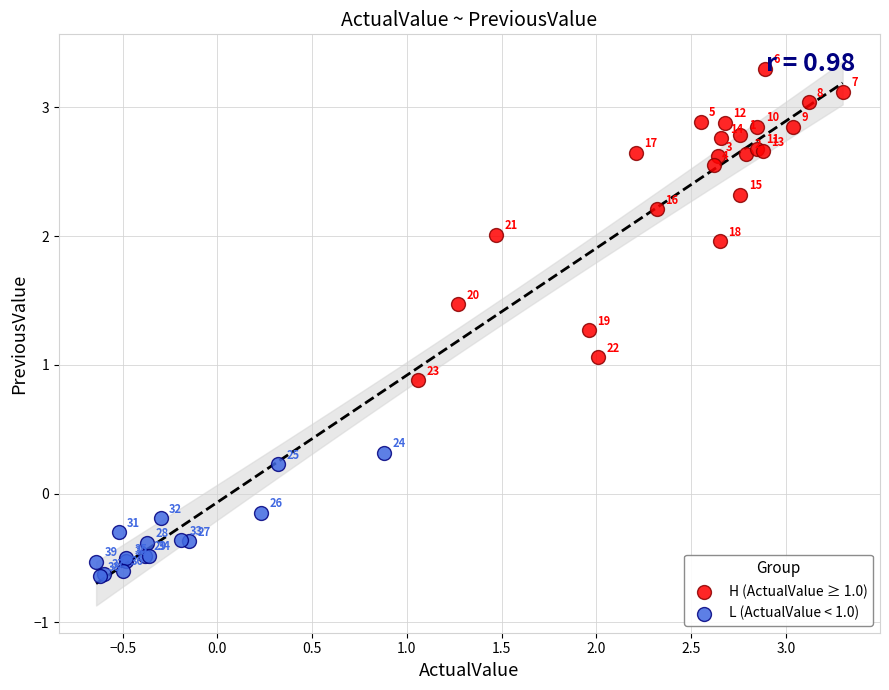

Which series has the widest spread of Y values?

H (ActualValue ≥ 1.0)